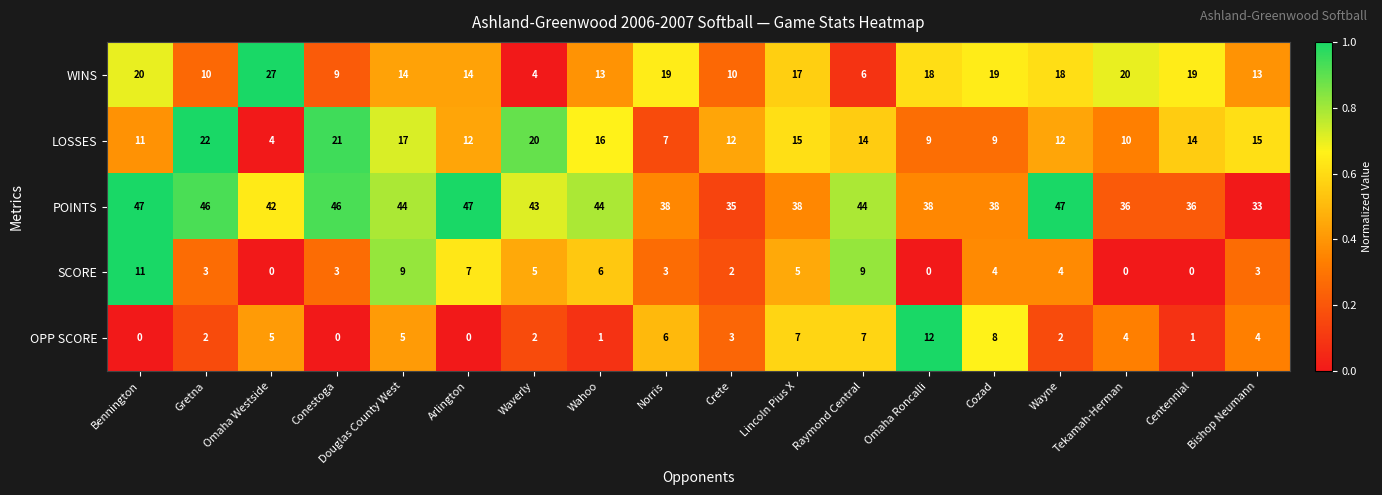

List the series in order of their peak value, highest first.

POINTS, WINS, LOSSES, OPP SCORE, SCORE